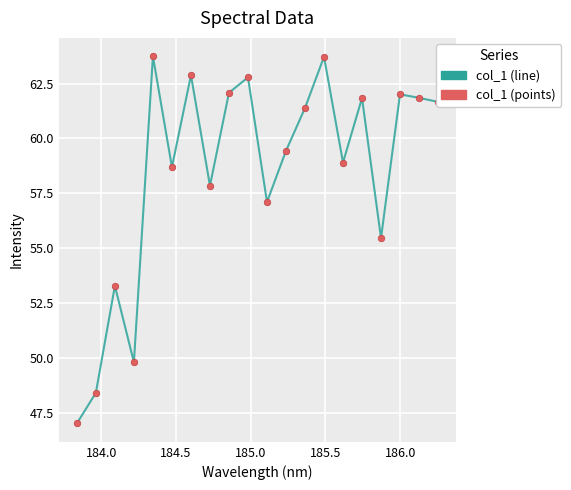

What is the difference between the maximum and minimum values?

16.7